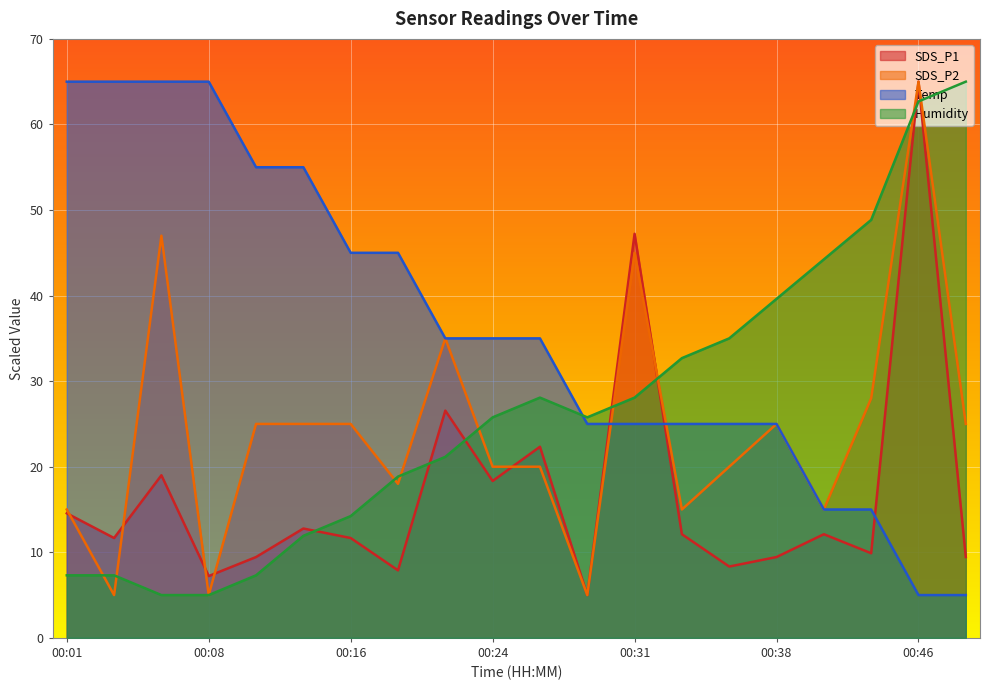

Rank the categories by SDS_P1 value from lowest to highest.

00:29, 00:08, 00:19, 00:36, 00:11, 00:38, 00:48, 00:43, 00:03, 00:16, 00:33, 00:41, 00:13, 00:01, 00:24, 00:06, 00:26, 00:21, 00:31, 00:46